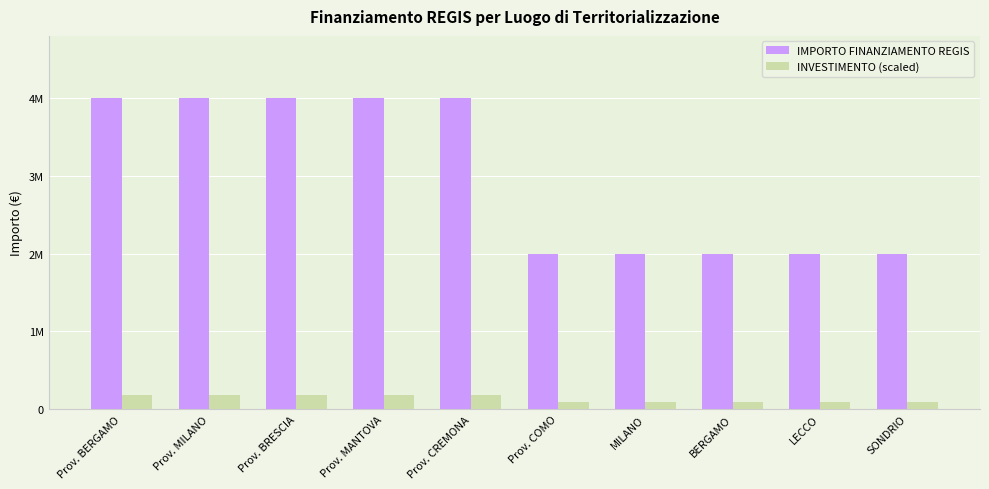

What are all the series names shown in the legend?

IMPORTO FINANZIAMENTO REGIS, INVESTIMENTO (scaled)